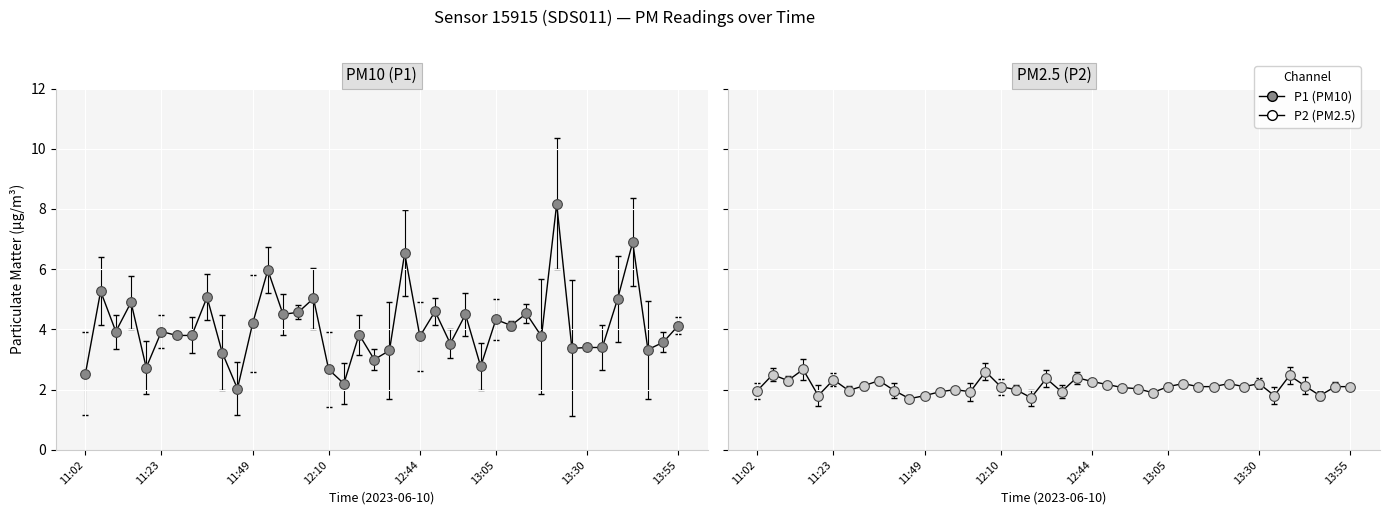

Which series contains the lowest Y value?

P2